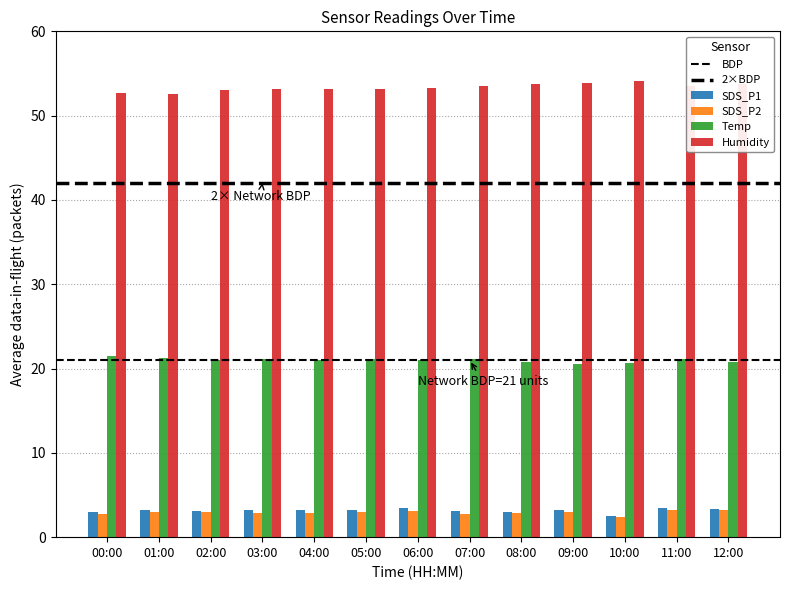

Are the bars horizontal?

No